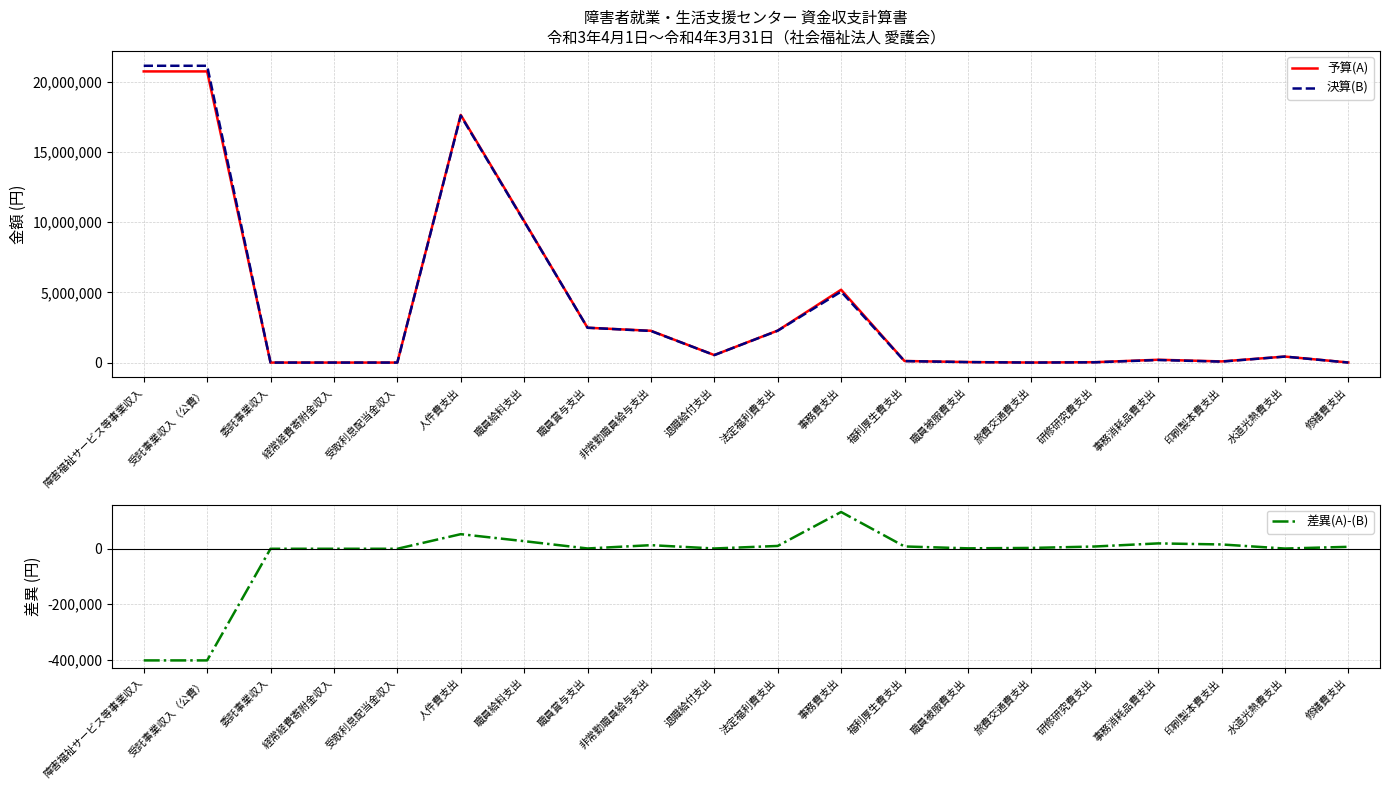

What is the sum of all 予算(A) values?

82887000